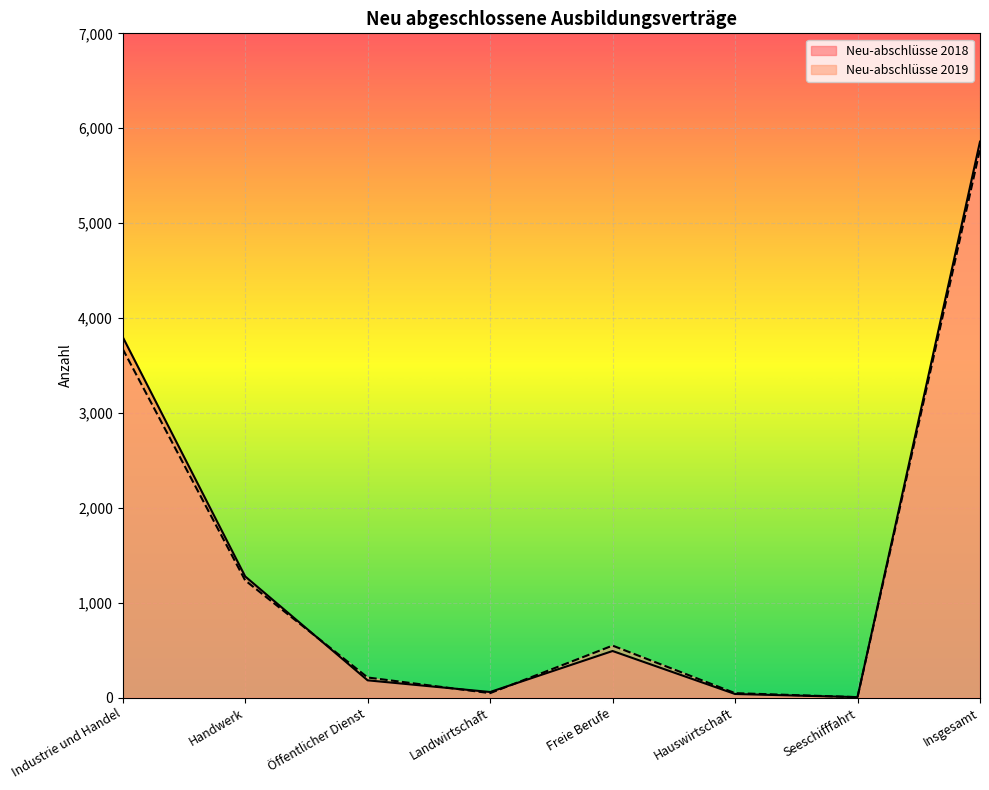

At how many categories does at least one series exceed 5395?

1